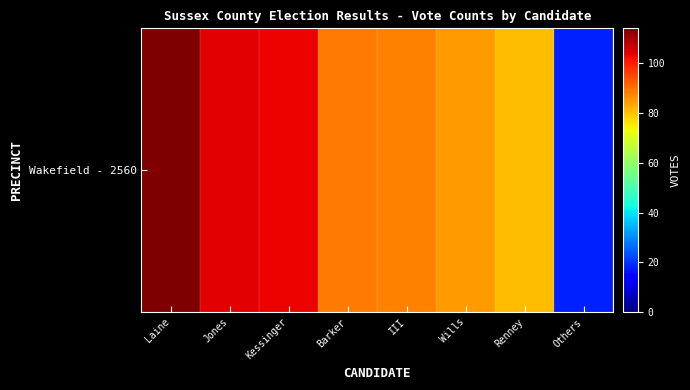

Rank the categories by value from lowest to highest.

Others, Renney, Wills, III, Barker, Kessinger, Jones, Laine